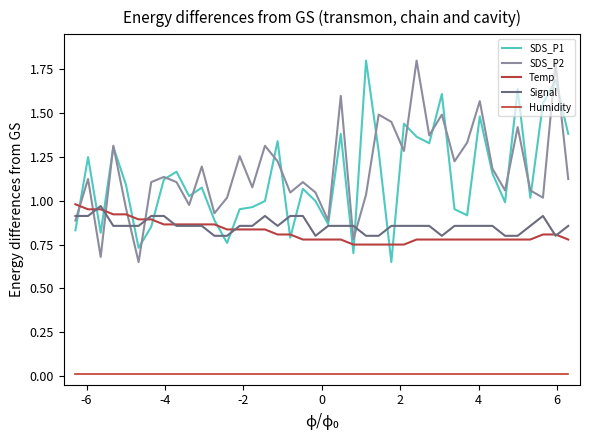

How many lines are shown in the chart?

5